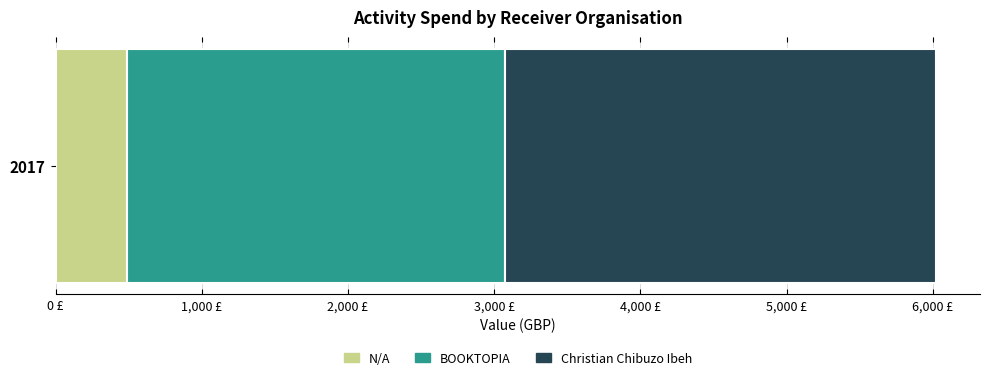

What position from the left is Christian Chibuzo Ibeh?

3